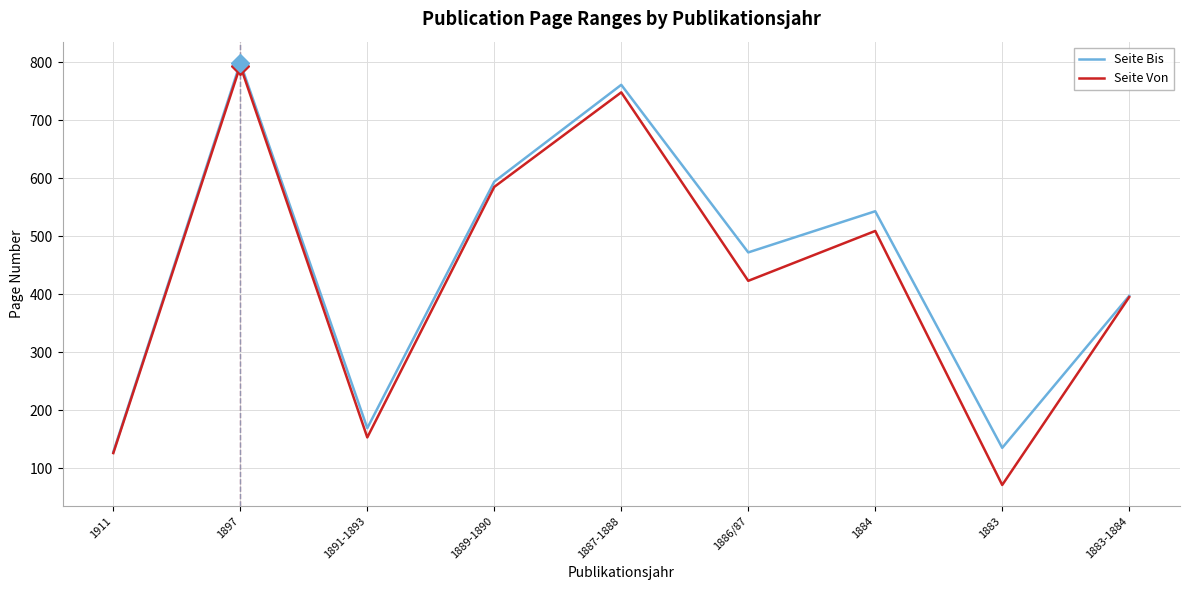

At which label is Seite Von closest to 432?

1886/87